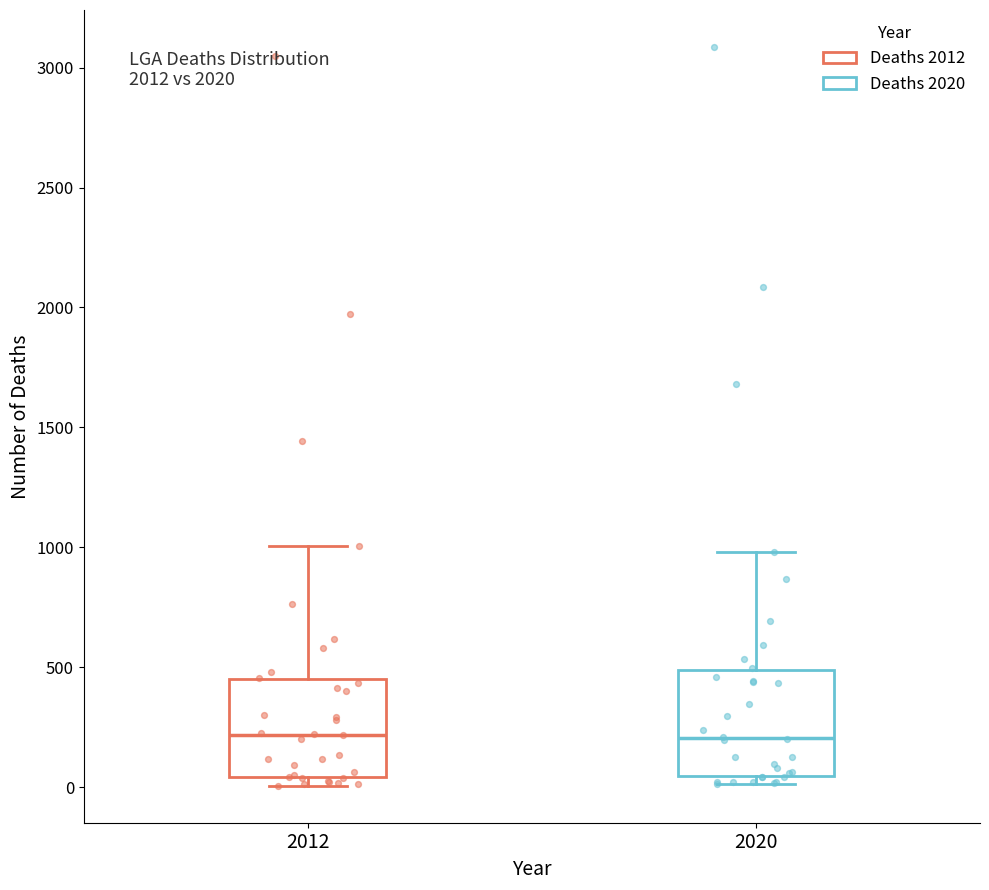

Reading left to right, read every box against the y-axis: the position of its median line, the range the box covers, and the ends of its whiskers. The values are not printed on the chart, so give them approximately, as read against the axis.

2012: median 200, box 50 to 450, whiskers 0 to 1000
2020: median 200, box 50 to 500, whiskers 0 to 1000